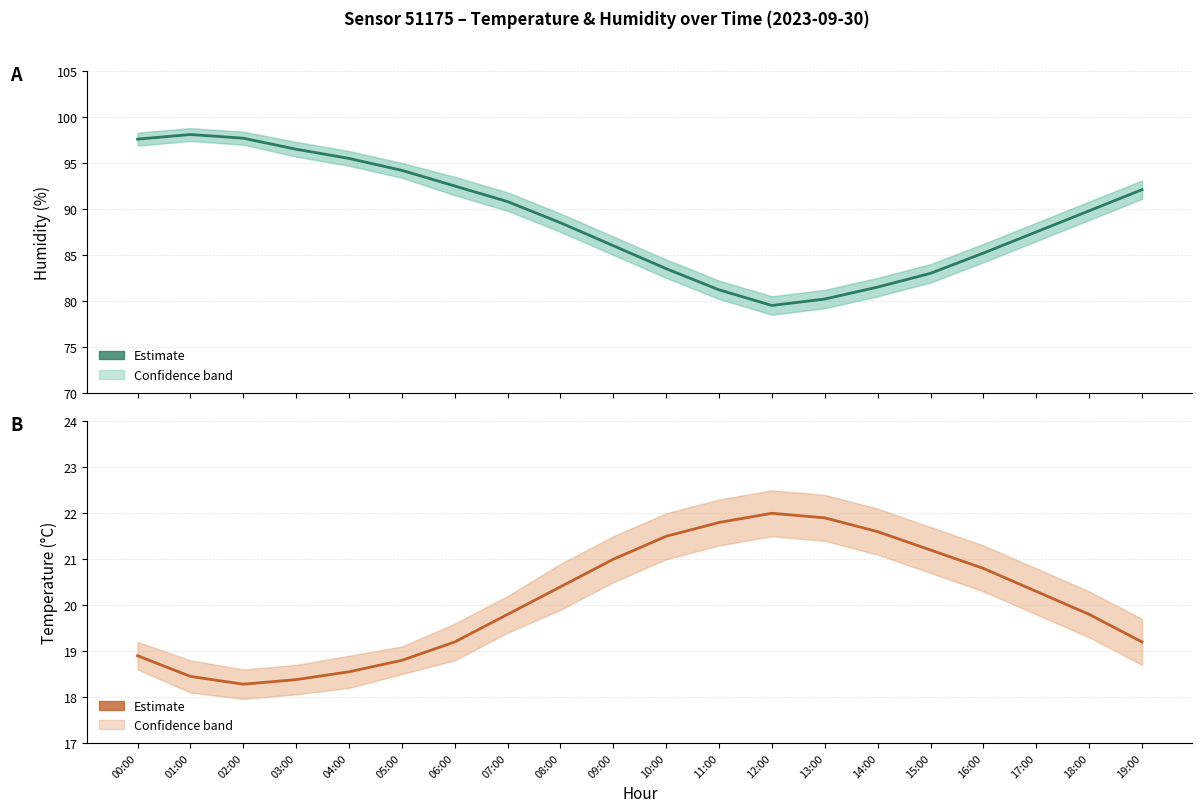

Approximately how many times larger is the value at 05:00 compared to 01:00?

1.0